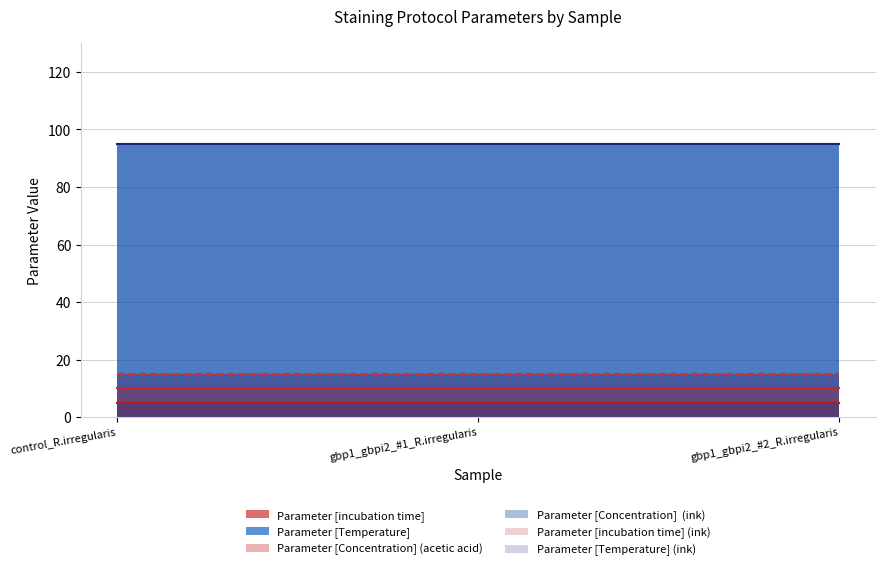

How many categories are shown in the chart?

3